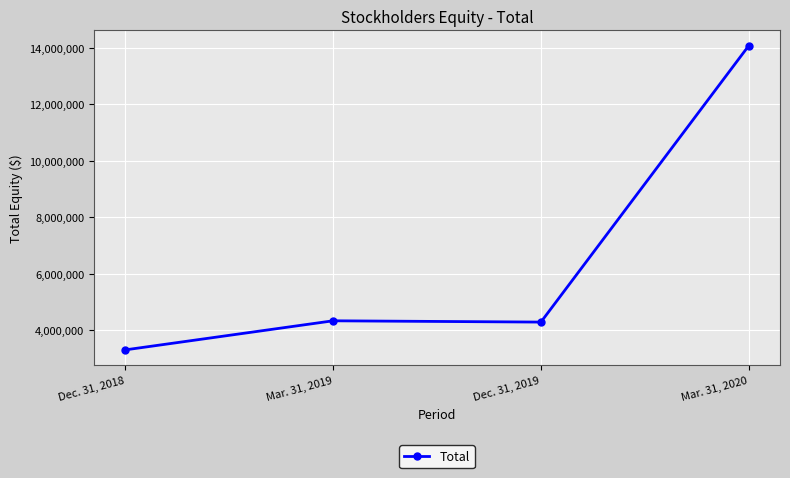

Rank the categories by value from highest to lowest.

Mar. 31, 2020, Mar. 31, 2019, Dec. 31, 2019, Dec. 31, 2018